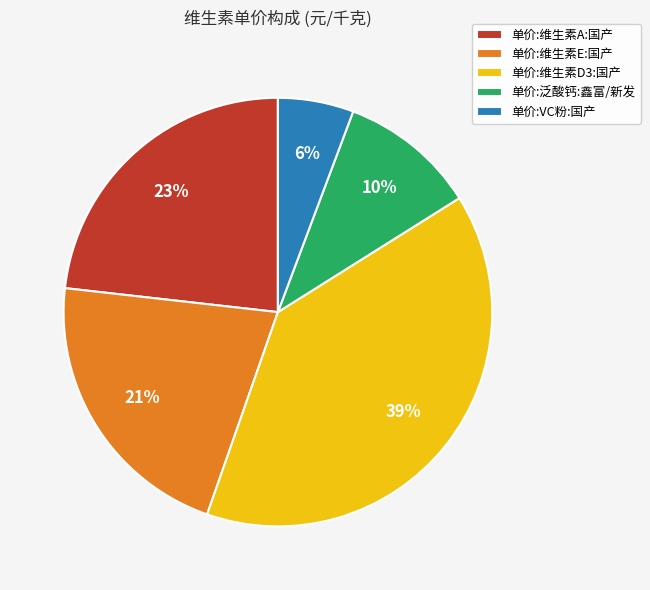

Which has a higher value, 单价:维生素A:国产 or 单价:维生素D3:国产?

单价:维生素D3:国产